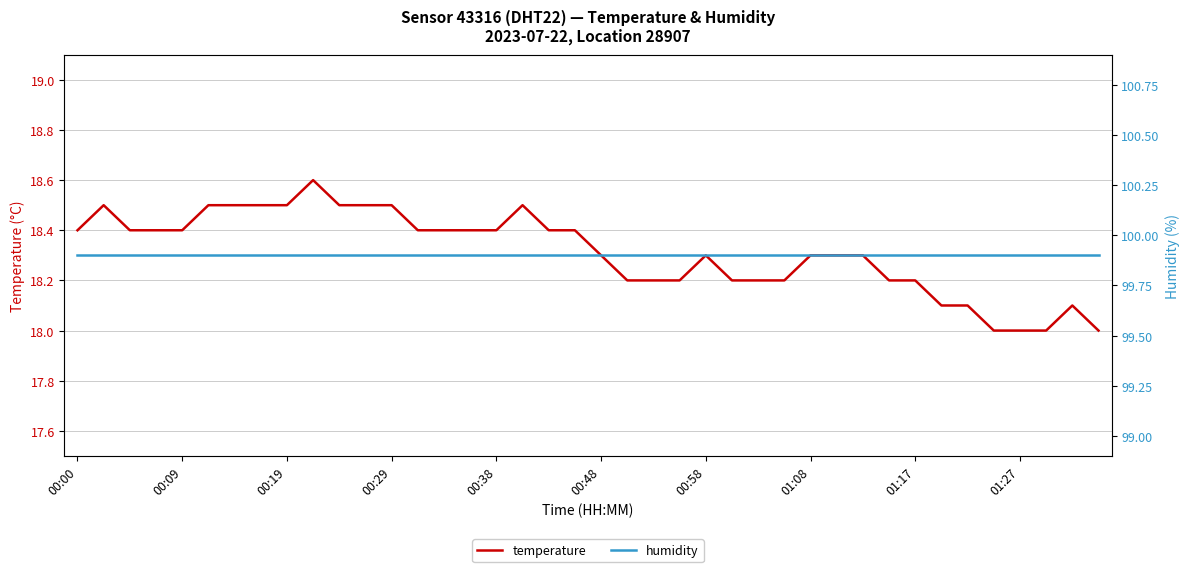

What is the value of the temperature point at the 1st from the left?

18.4